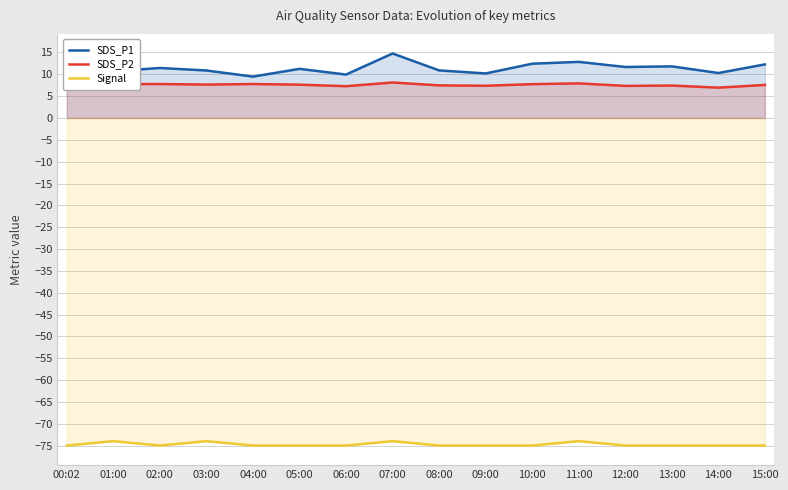

What is the label of the 13th point from the right?

03:00